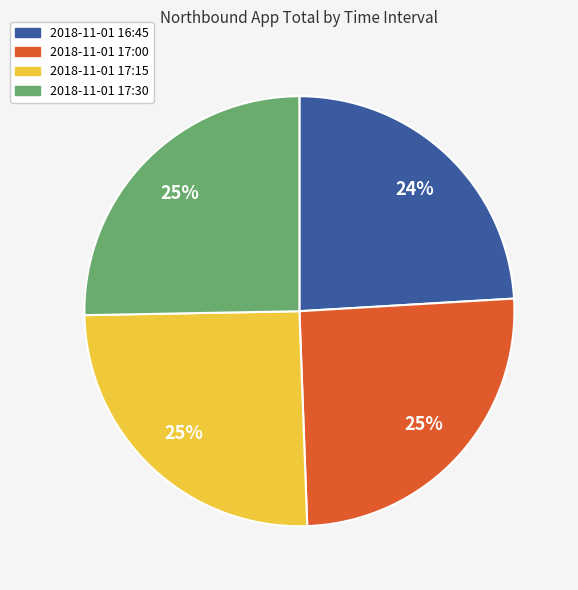

Does 2018-11-01 16:45 represent more than half of the total?

No